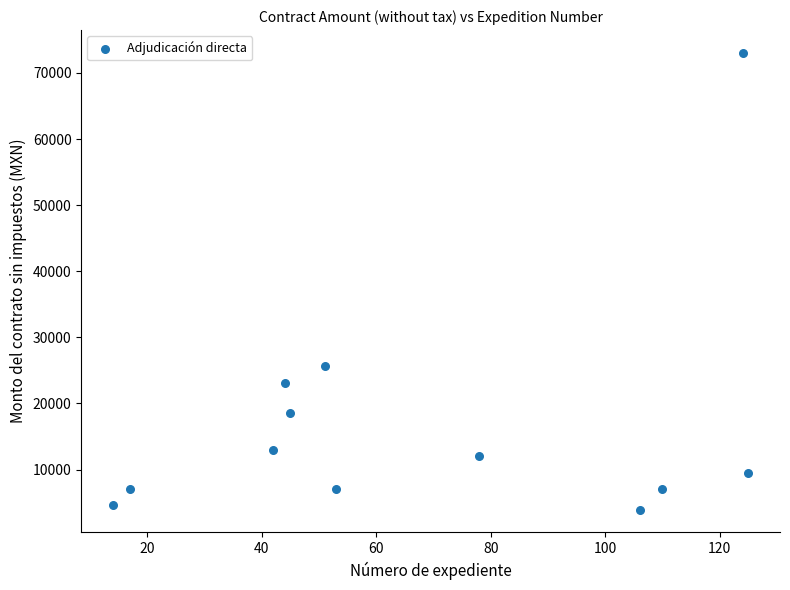

What Y value in the scatter plot is closest to 38490?

25620.0